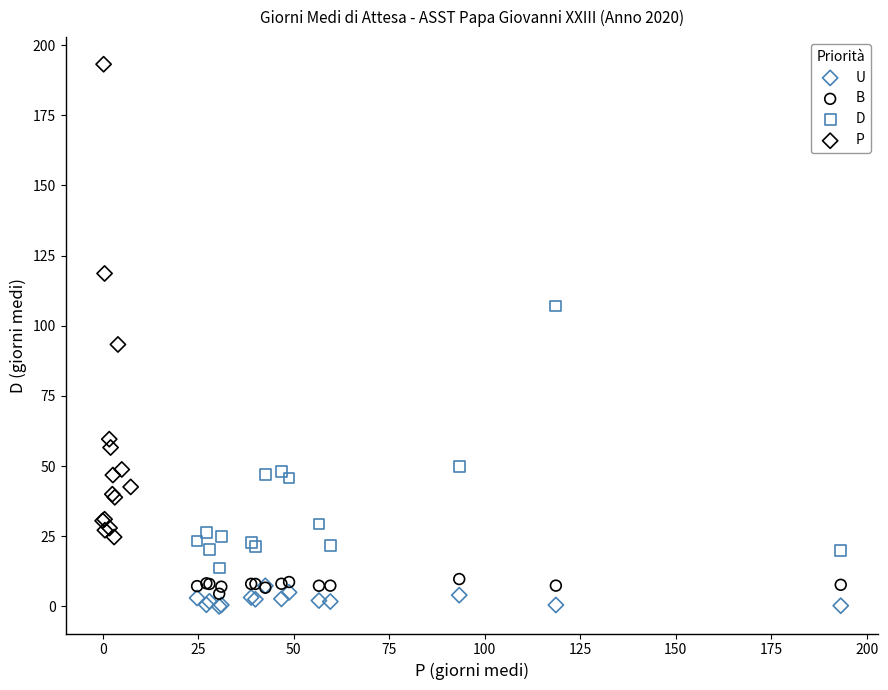

Which series contains the highest Y value?

P